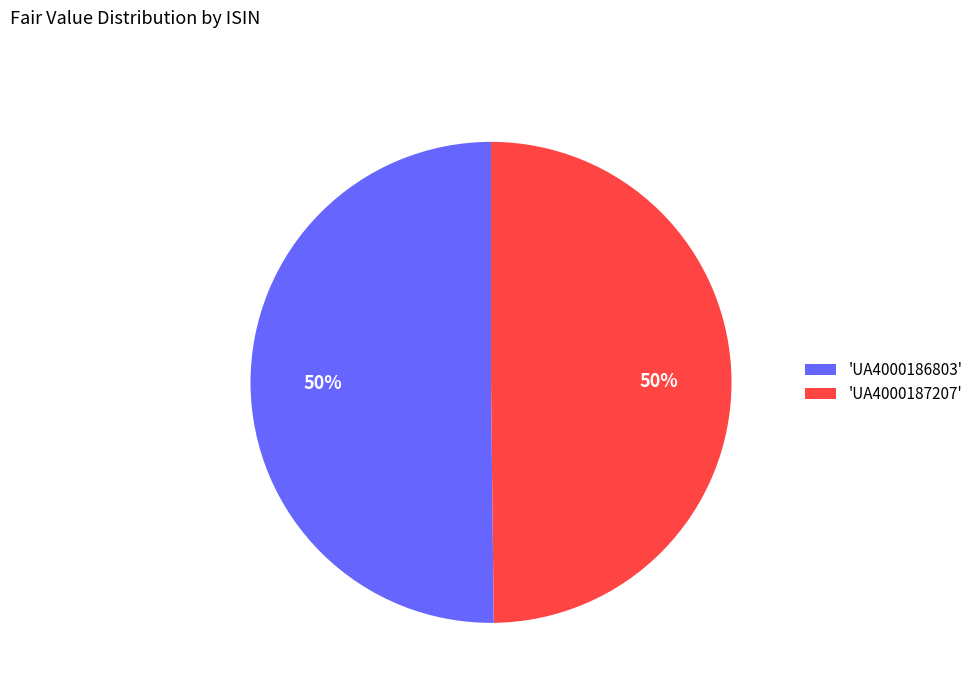

To the nearest percent, what percentage of the pie is 'UA4000187207'?

50%